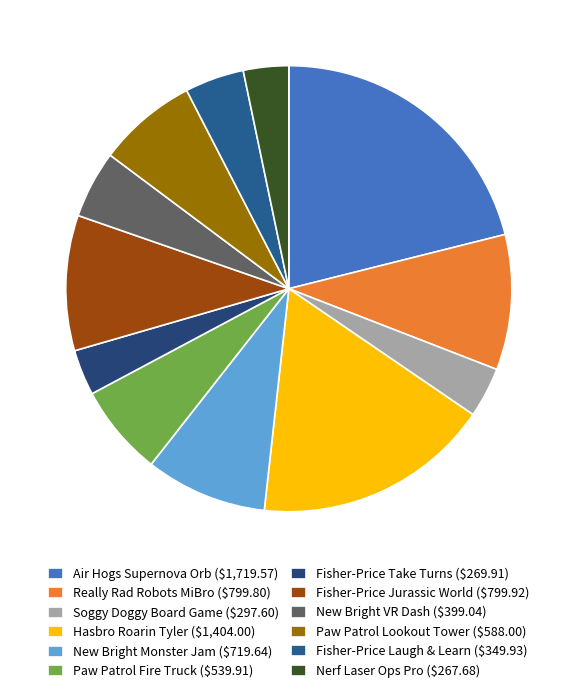

To the nearest percent, what is the combined percentage of Really Rad Robots MiBro and Air Hogs Supernova Orb?

31%